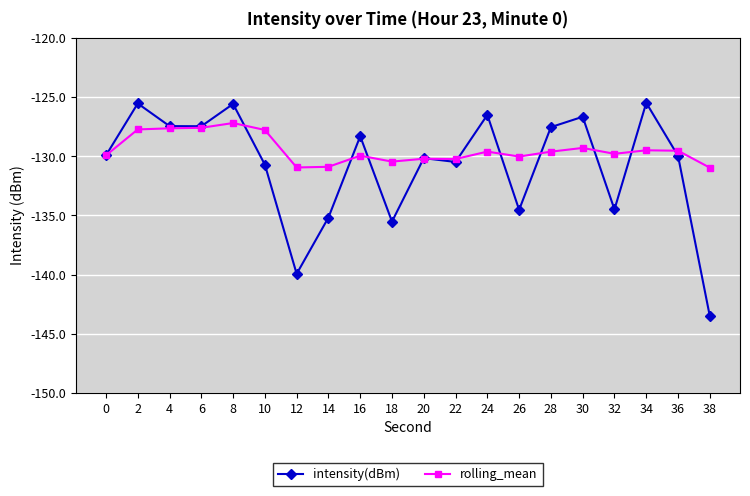

Where is the first local maximum for intensity(dBm)?

2